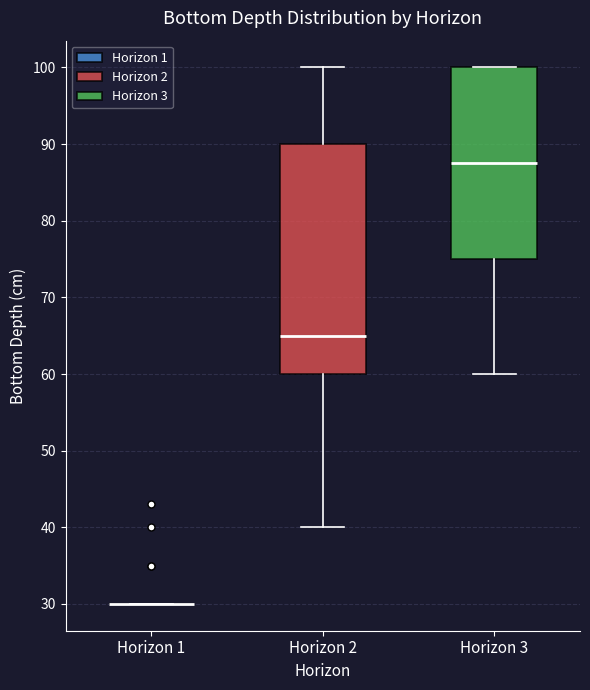

Comparing the boxes themselves (not the whiskers), which one is the tallest?

Horizon 2